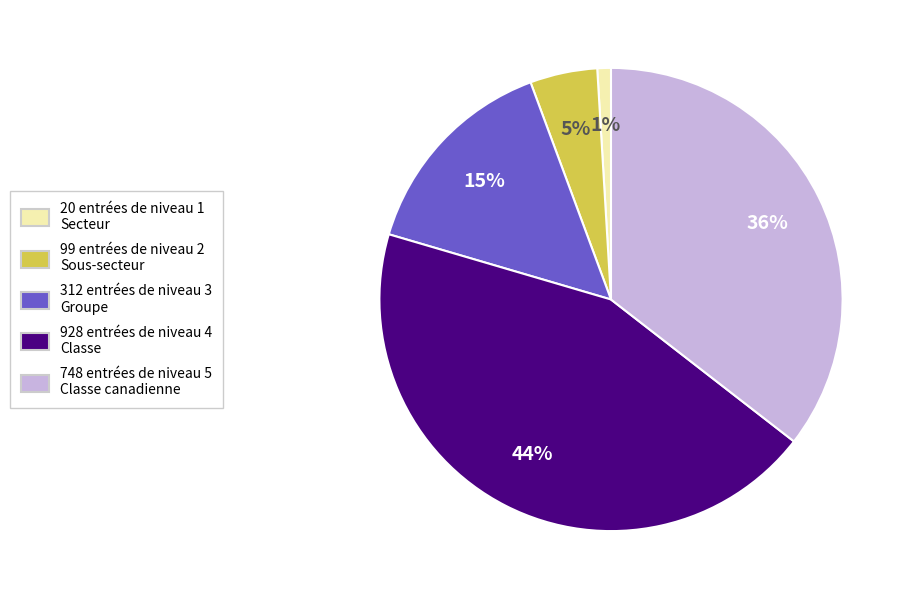

To the nearest percent, what is the difference between the largest and smallest slice percentages?

43%